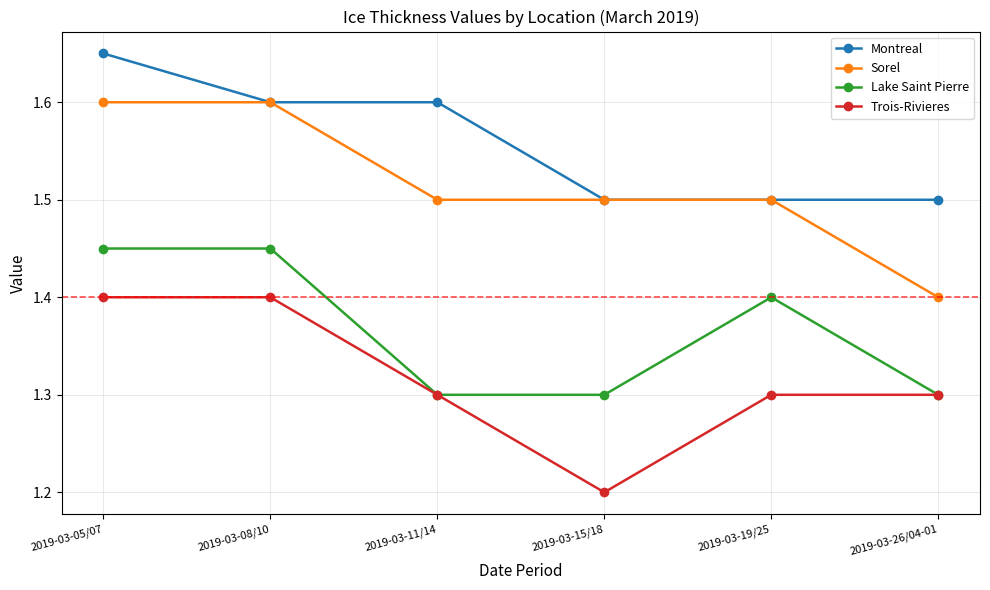

What is the smallest value displayed?

1.2